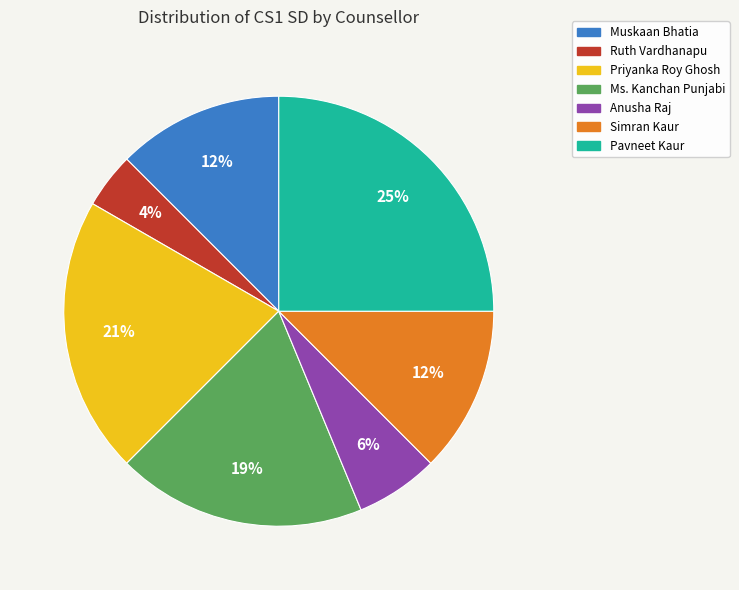

Count the number of slices in the pie.

7